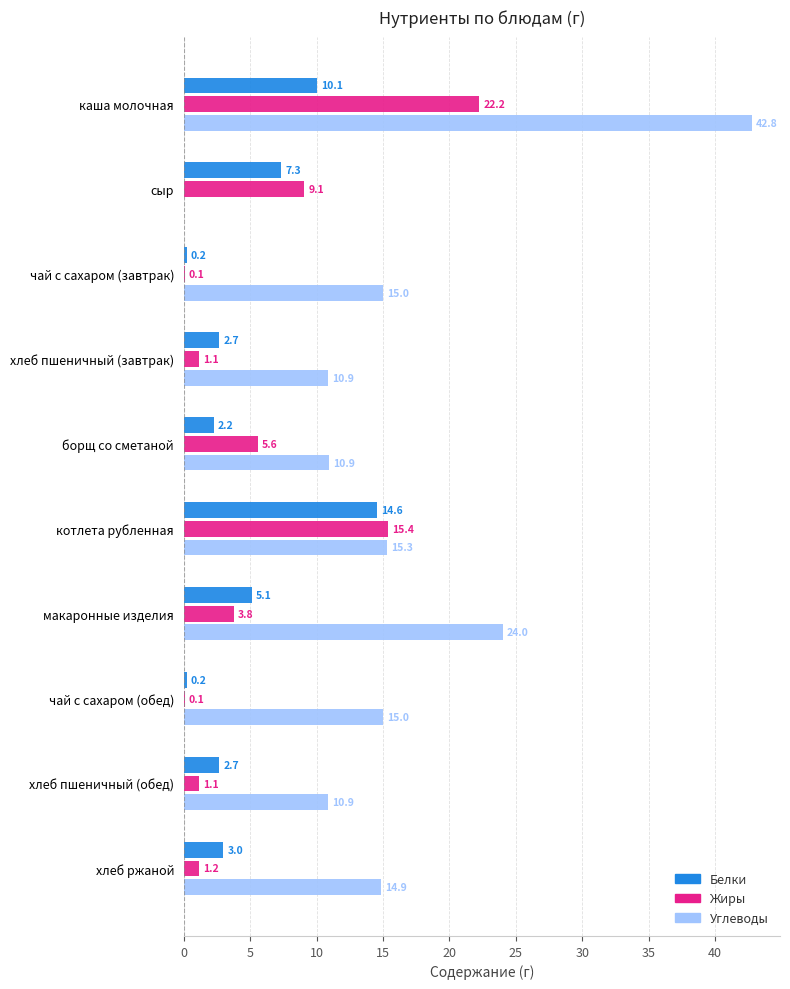

The Жиры series shows 25.0 at котлета рубленная. True or false?

False